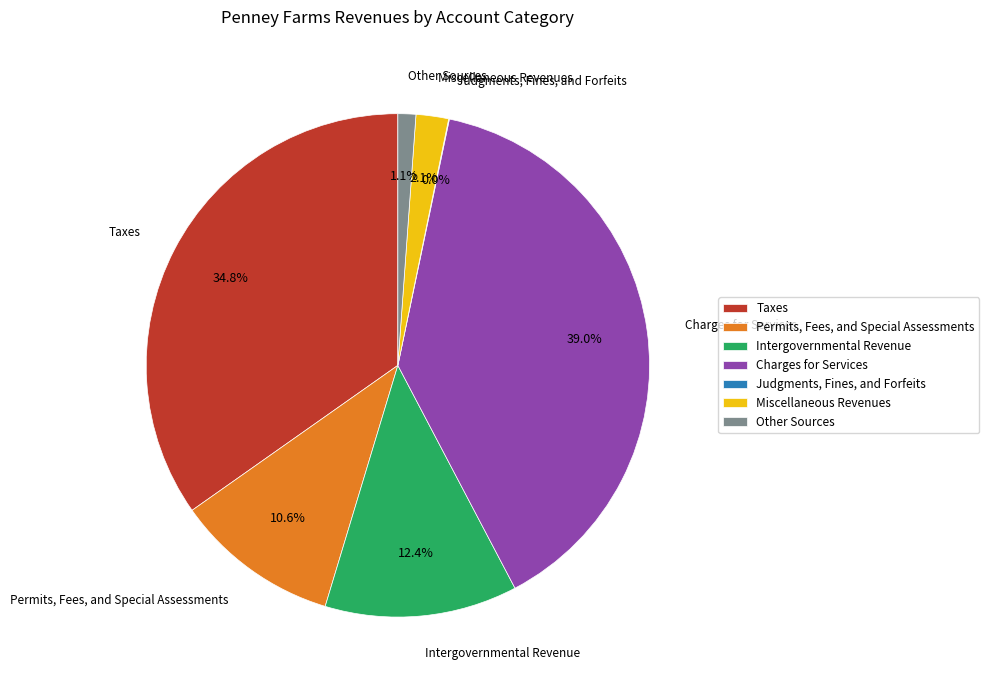

Is there any slice that represents more than half of the pie?

No